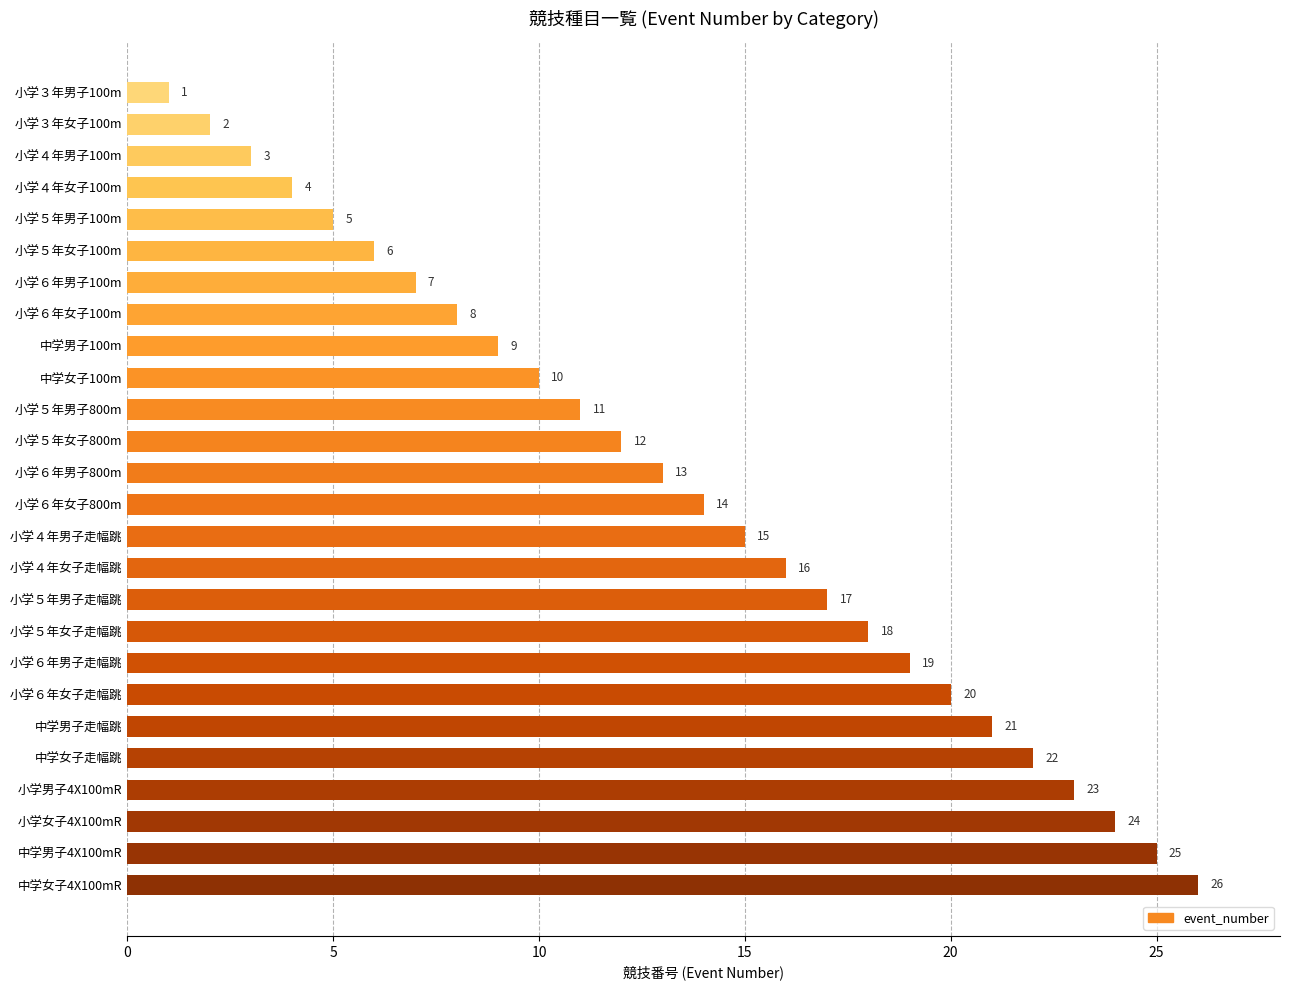

What is the greatest value displayed?

26